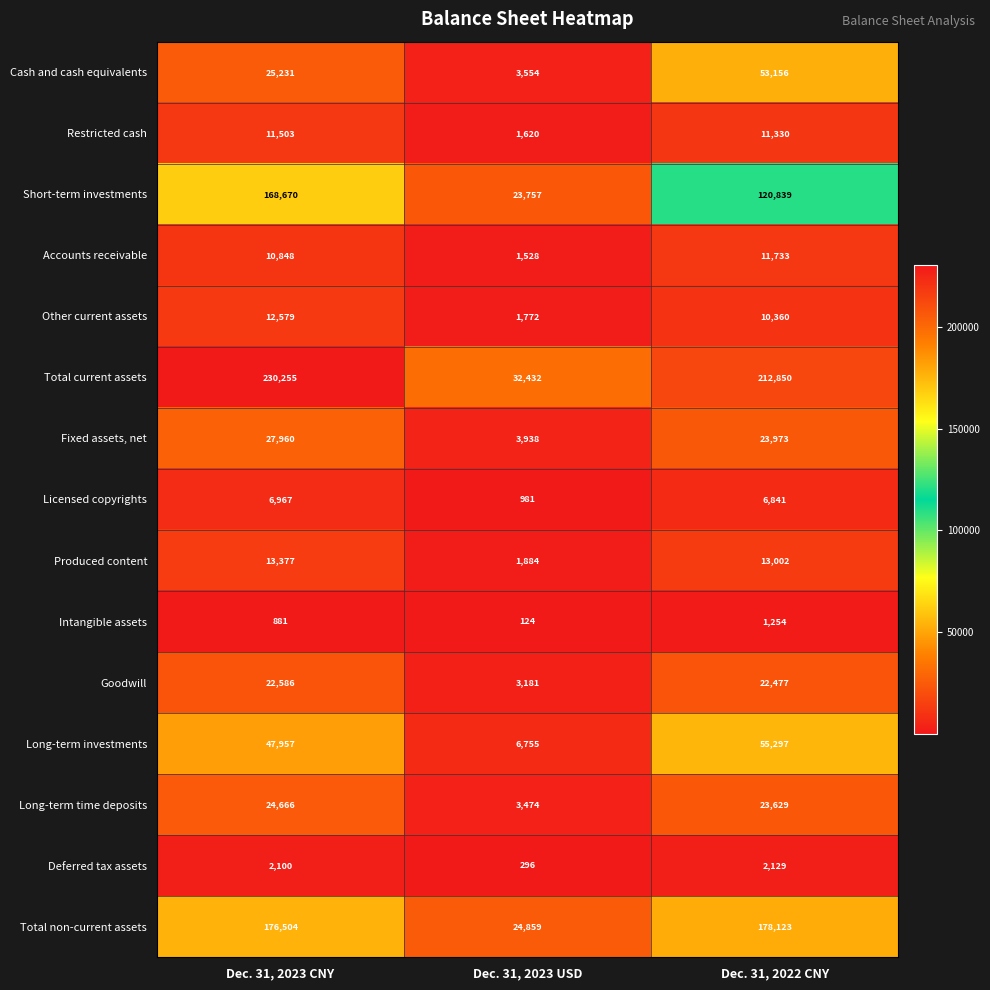

Count the Other current assets values in the range 1772 to 12579.

3